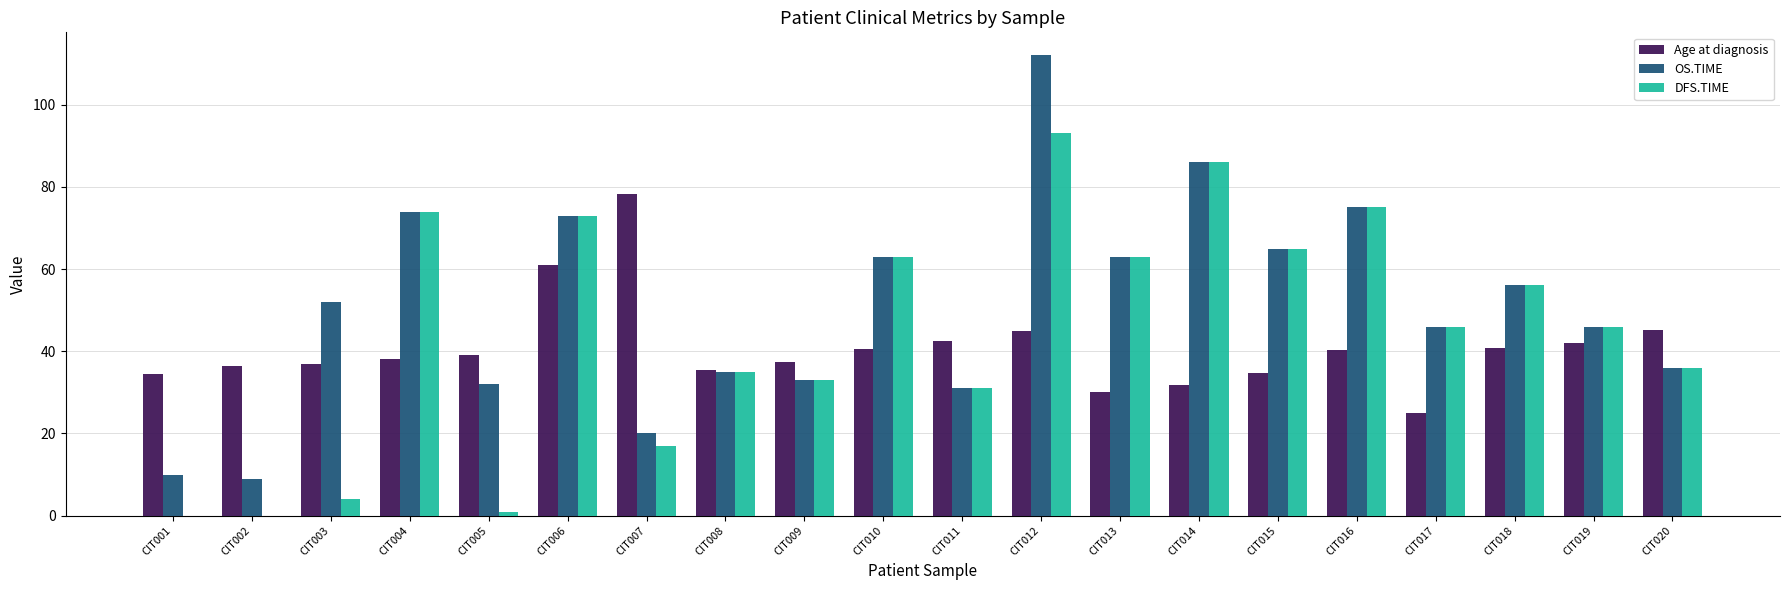

The DFS.TIME series shows 58.7 at CIT008. True or false?

False